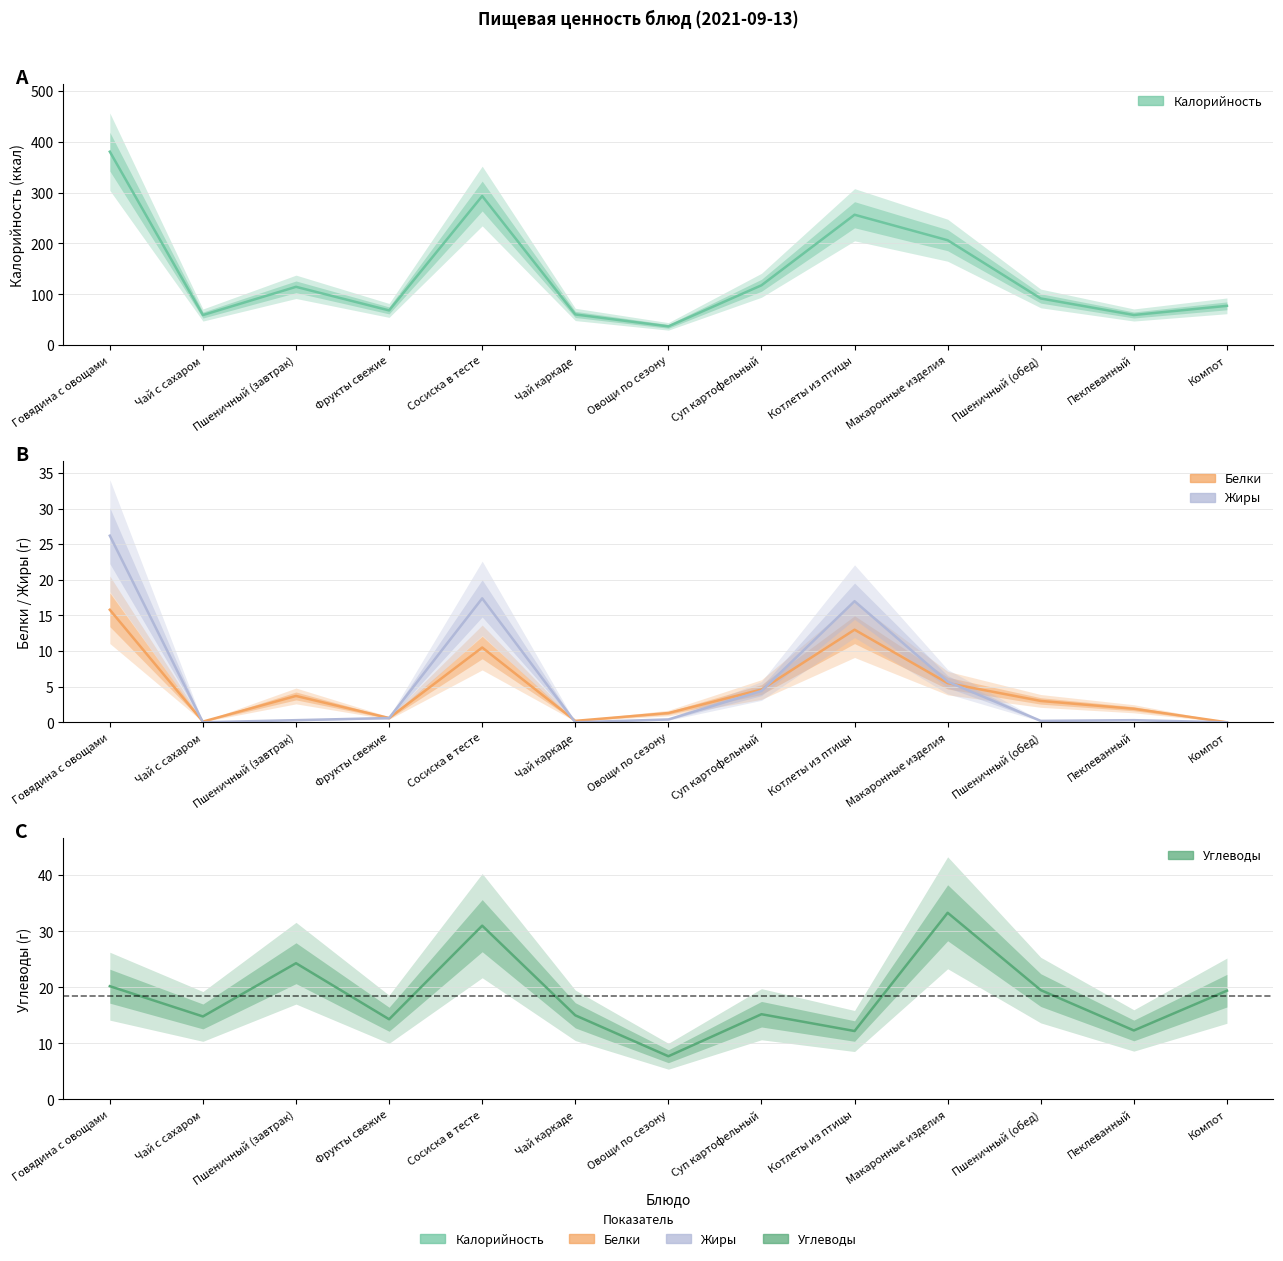

How many categories are shown in the chart?

13